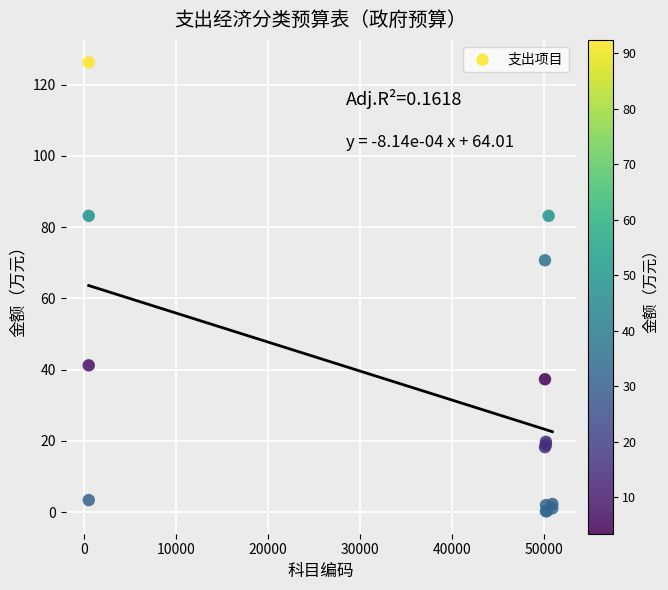

What Y value in the scatter plot is closest to 63?

70.7